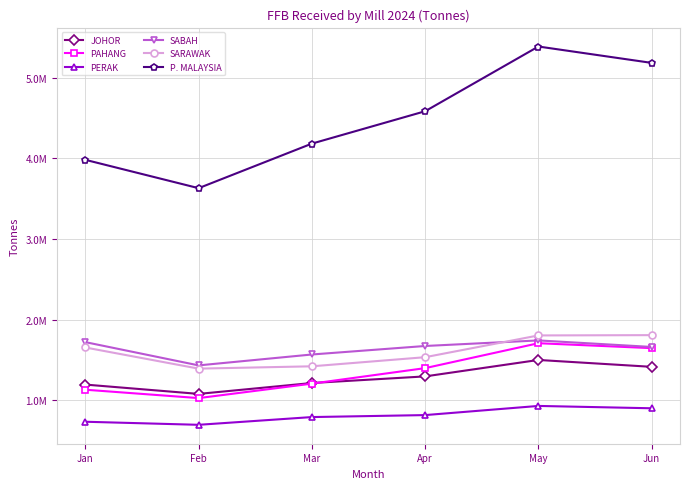

Is this an area chart (filled region under the line)?

No